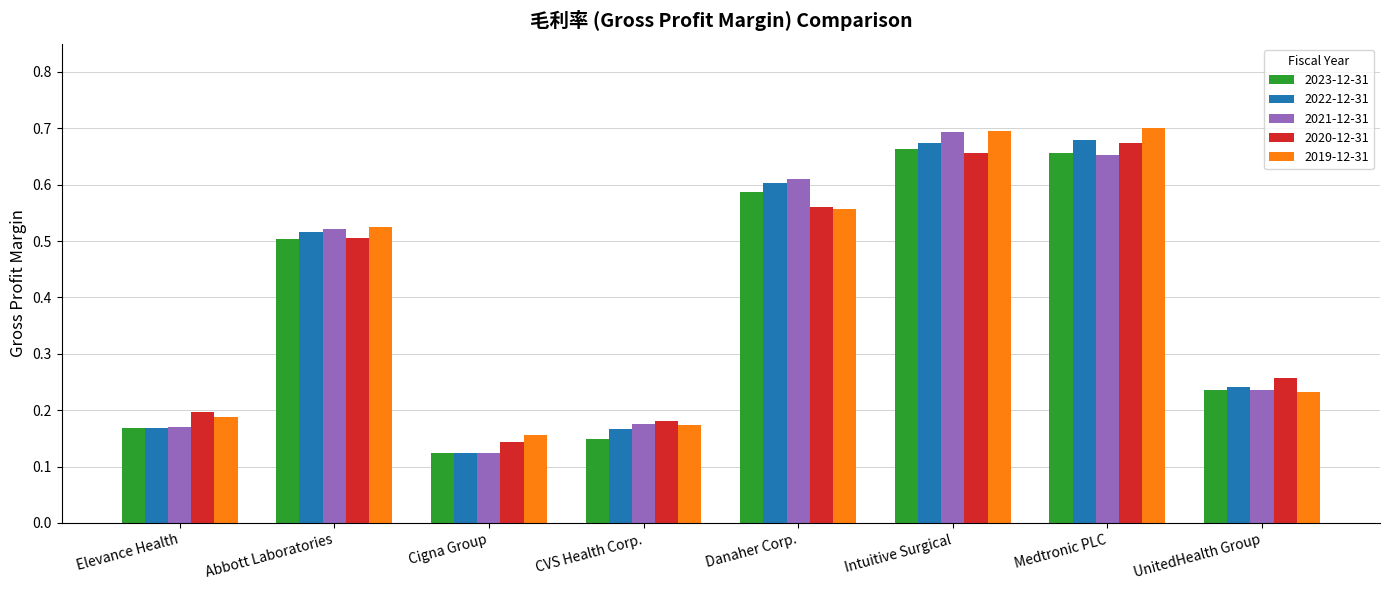

Count the number of data series in this chart.

5